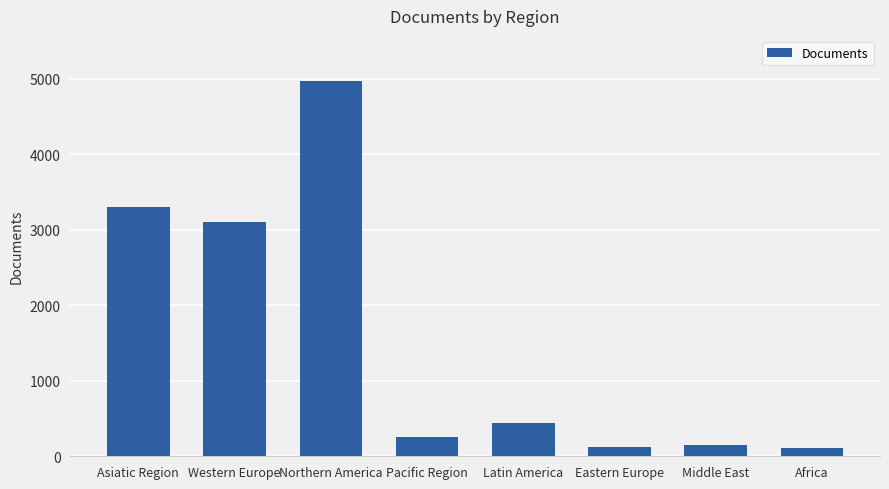

What position from the left is Western Europe?

2